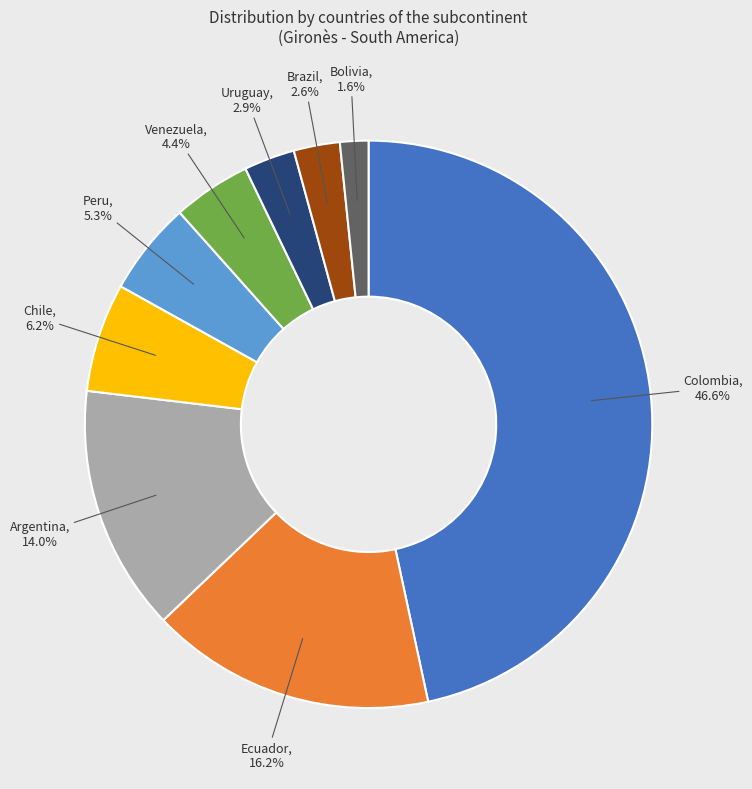

To the nearest percent, what is the average slice percentage?

11%